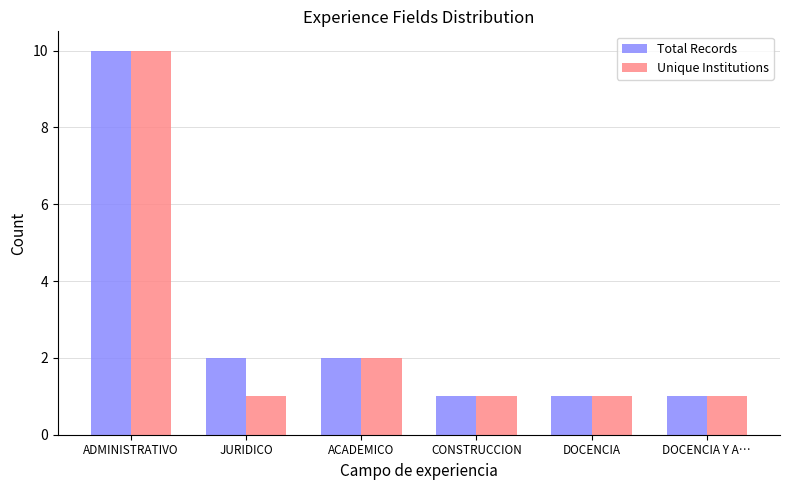

Reading left to right, extract all data points from this chart.

Total Records: 10	2	2	1	1	1
Unique Institutions: 10	1	2	1	1	1